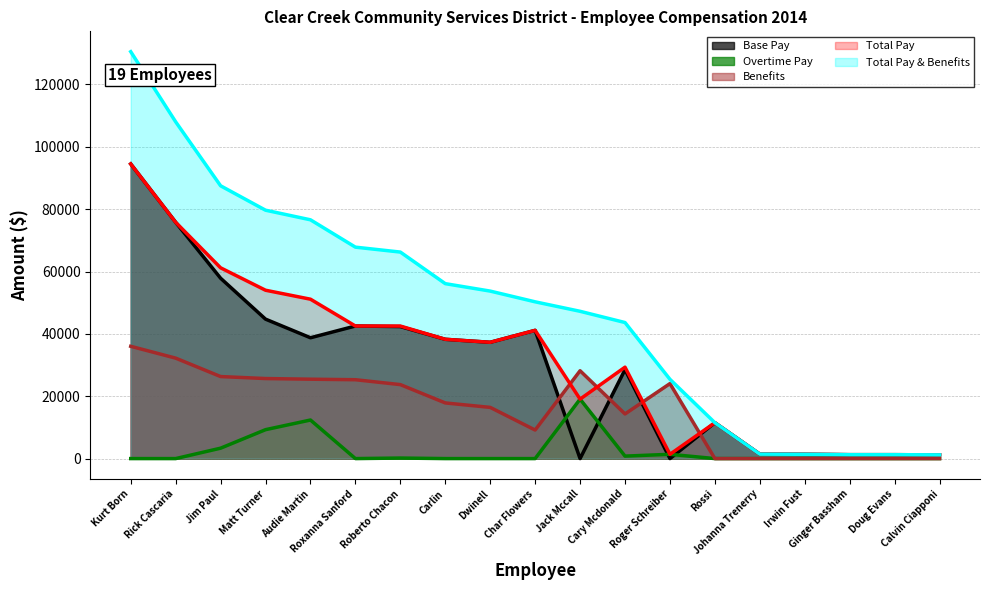

Between Rossi and Doug Evans, which series saw the biggest shift?

Base Pay